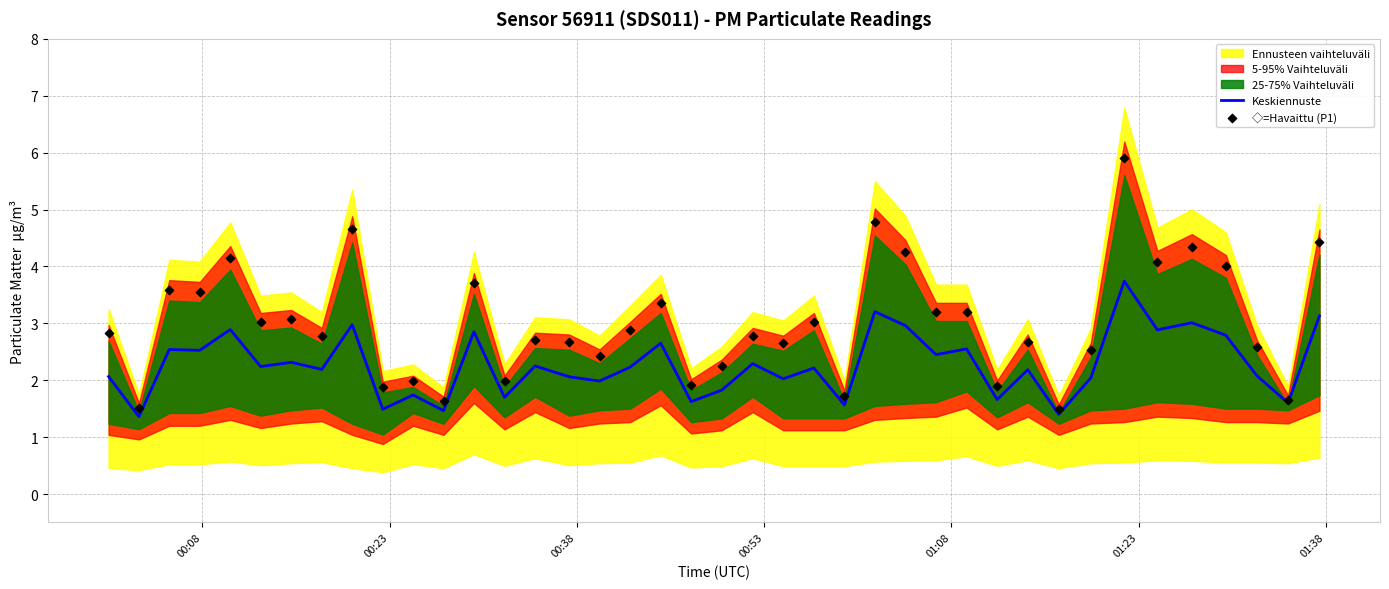

Is the value of ◇=Havaittu (P1) at 13 greater than the value of Keskiennuste at 38?

Yes